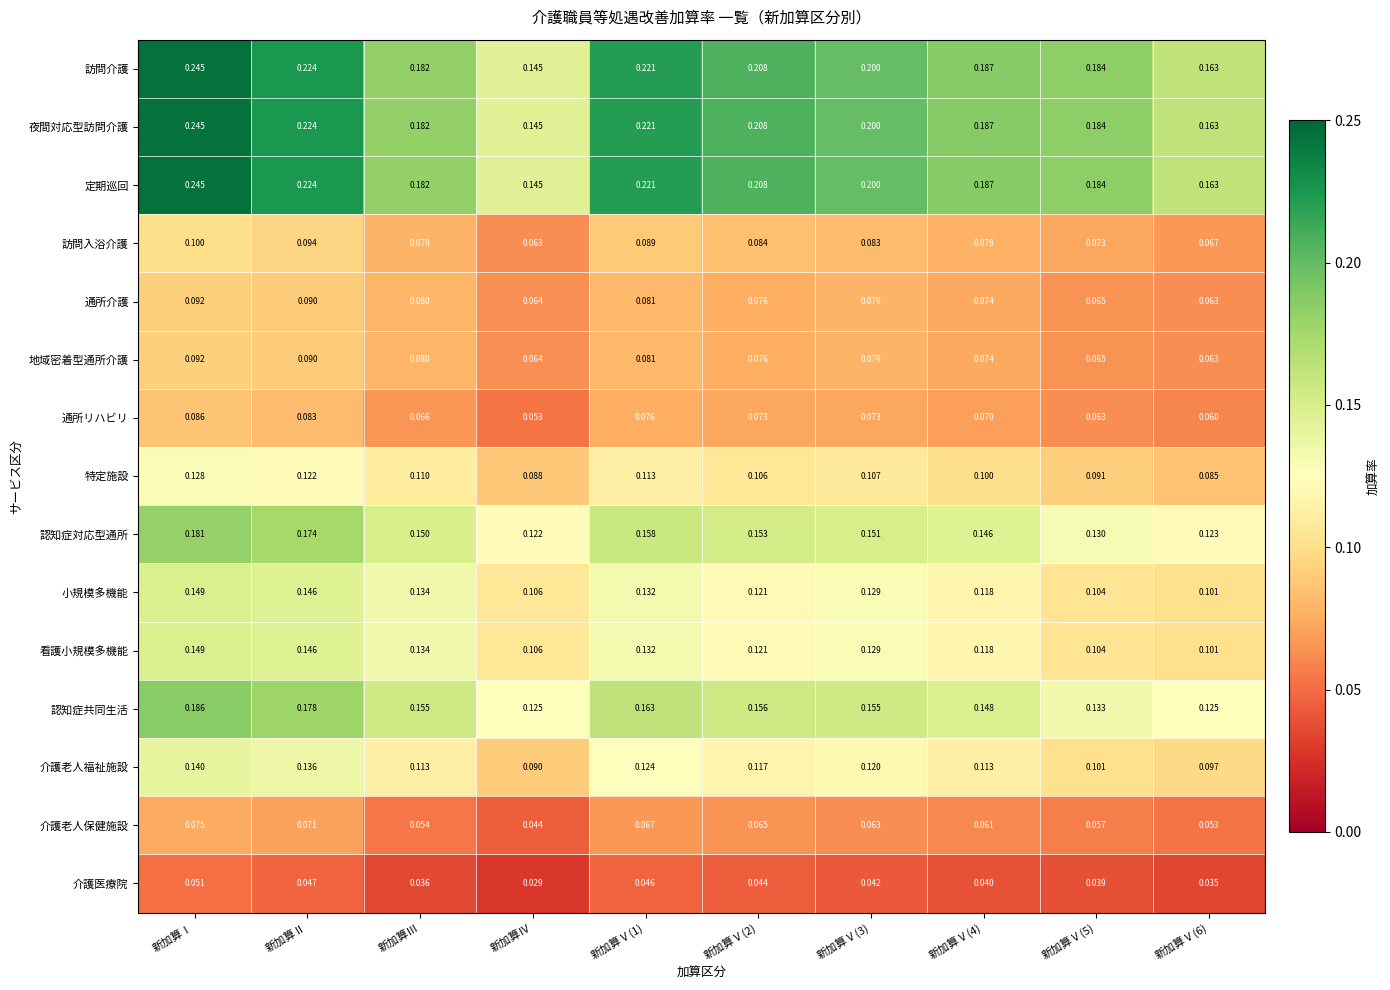

Where is 介護老人福祉施設 nearest to the value 0?

新加算Ⅳ